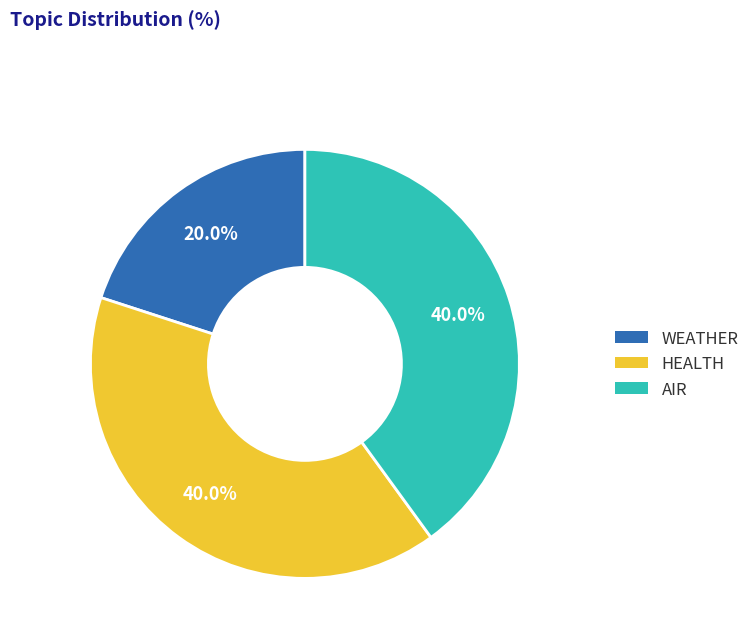

How many segments does this pie chart have?

3